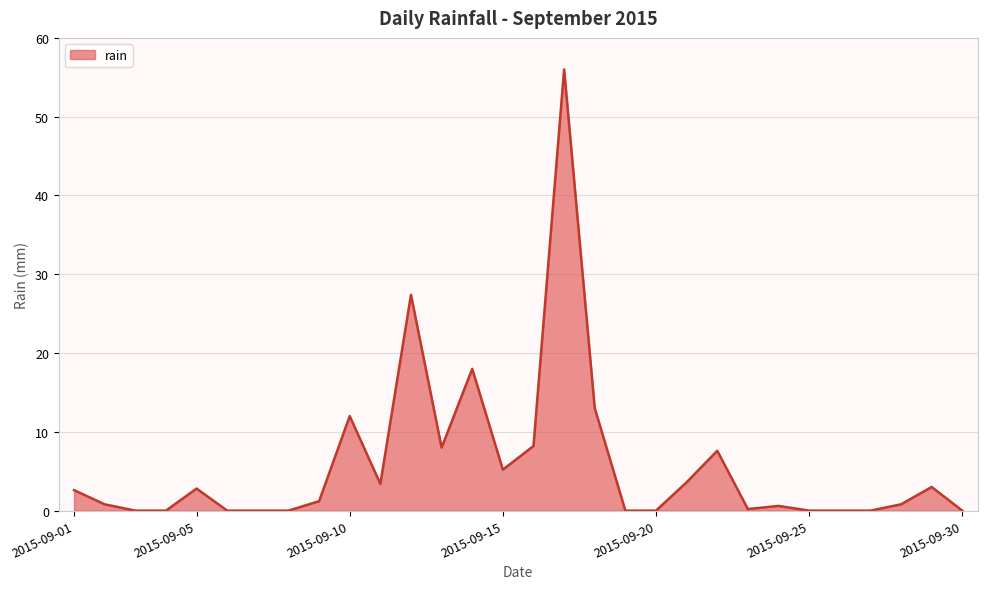

What is the difference between the maximum and minimum values?

56.0